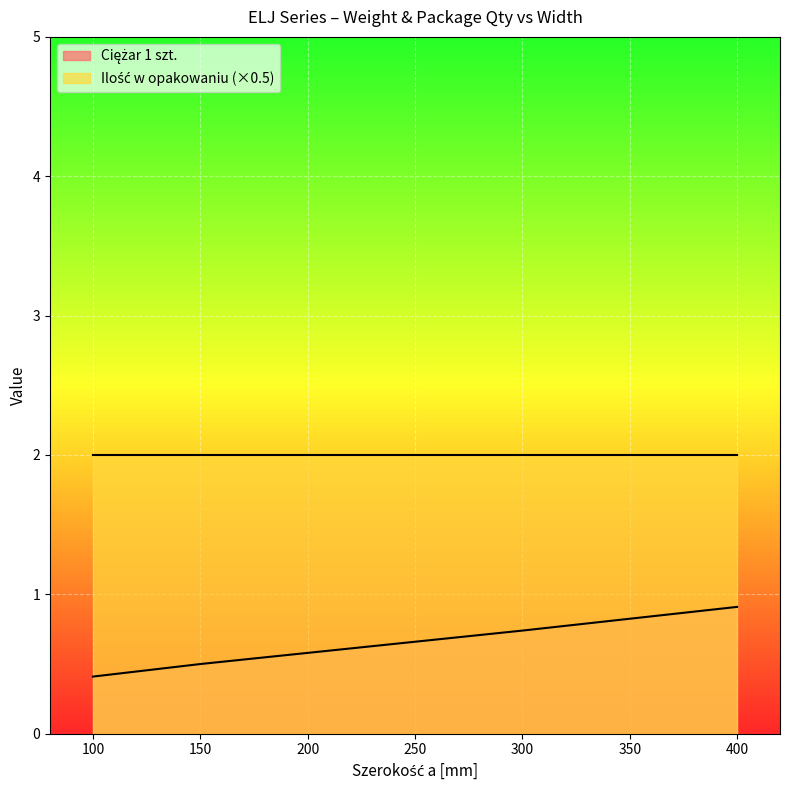

Rank the categories by value from lowest to highest.

100, 150, 200, 300, 400